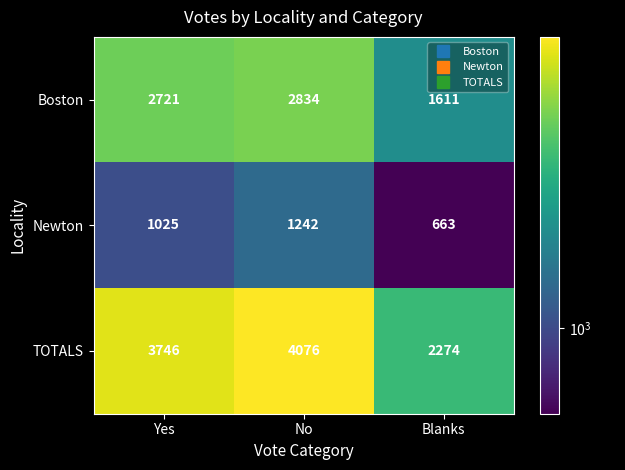

At Yes, list the series in order from smallest to largest.

Newton, Boston, TOTALS